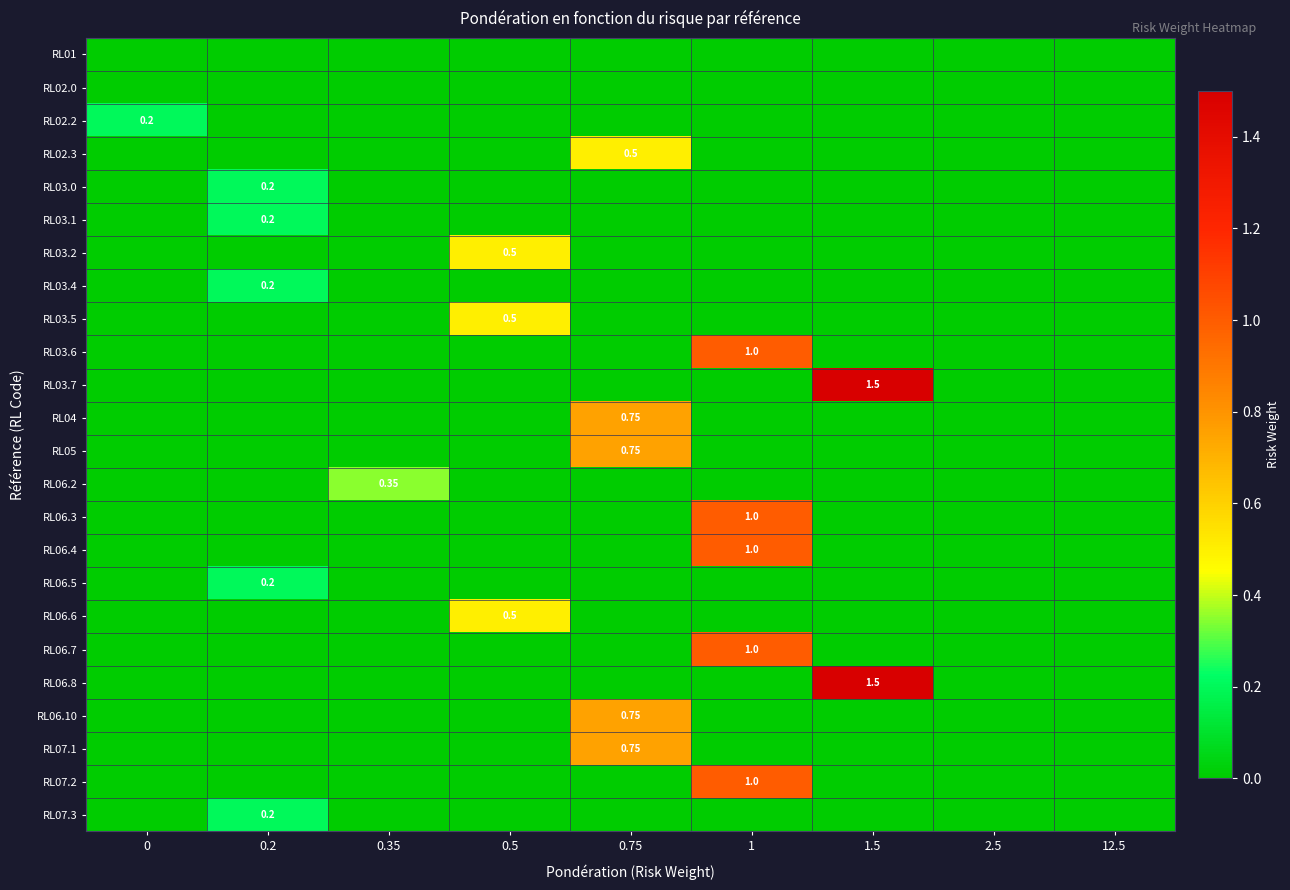

What is the maximum value shown in the chart?

1.5